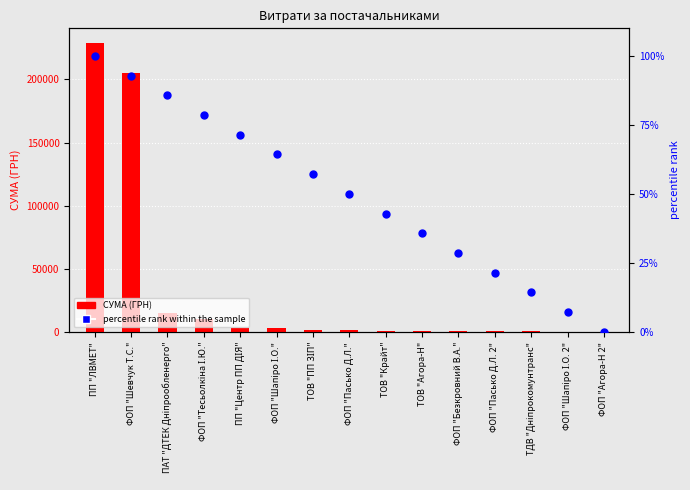

Which series reaches the maximum Y coordinate?

СУМА (ГРН)